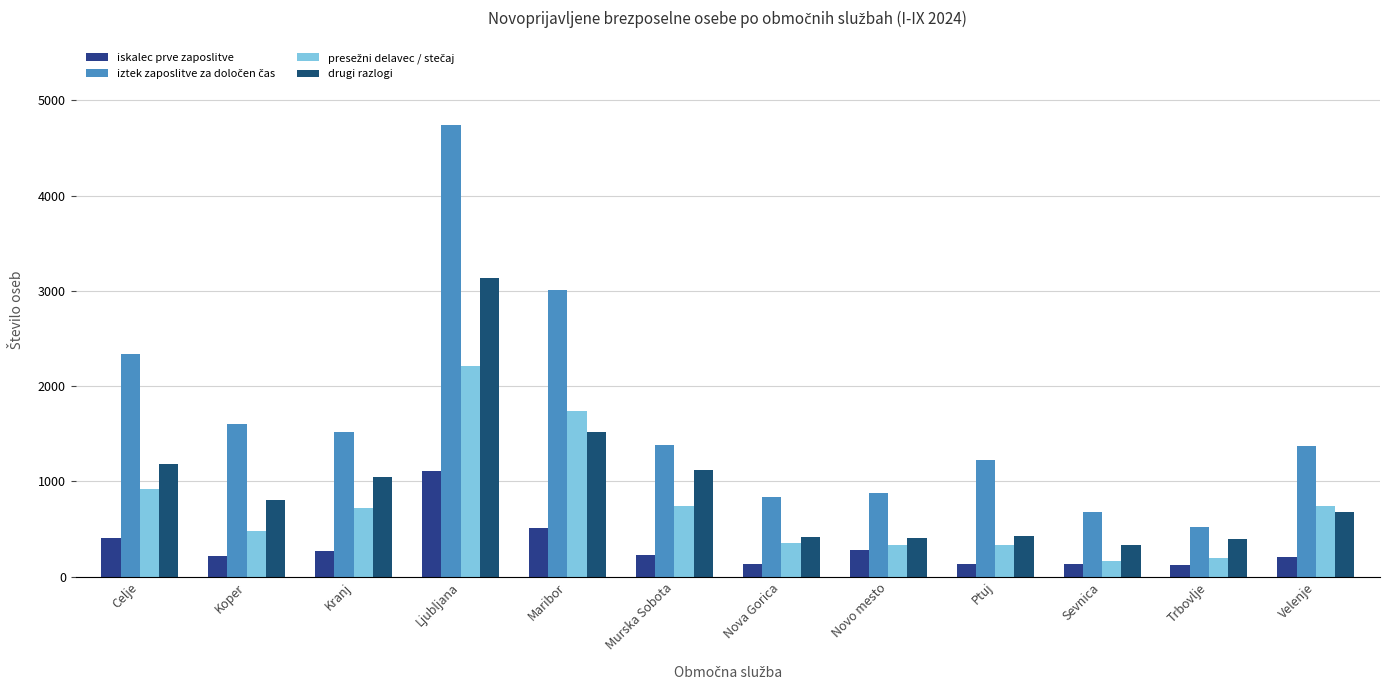

True or false: drugi razlogi has a value of 397 at Trbovlje.

True